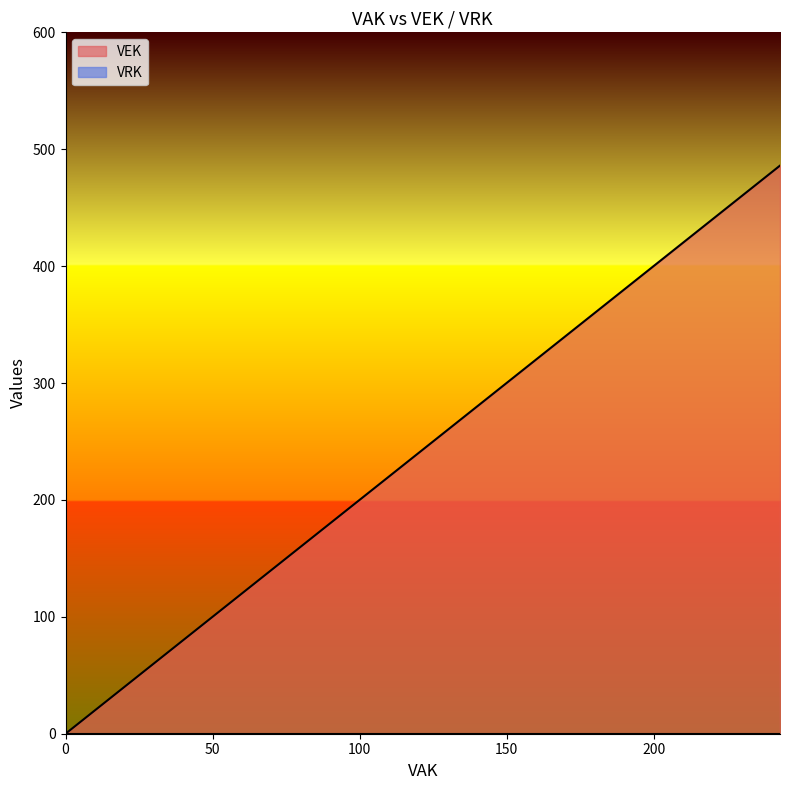

What is the difference between the second highest and minimum values in the VEK series?

478